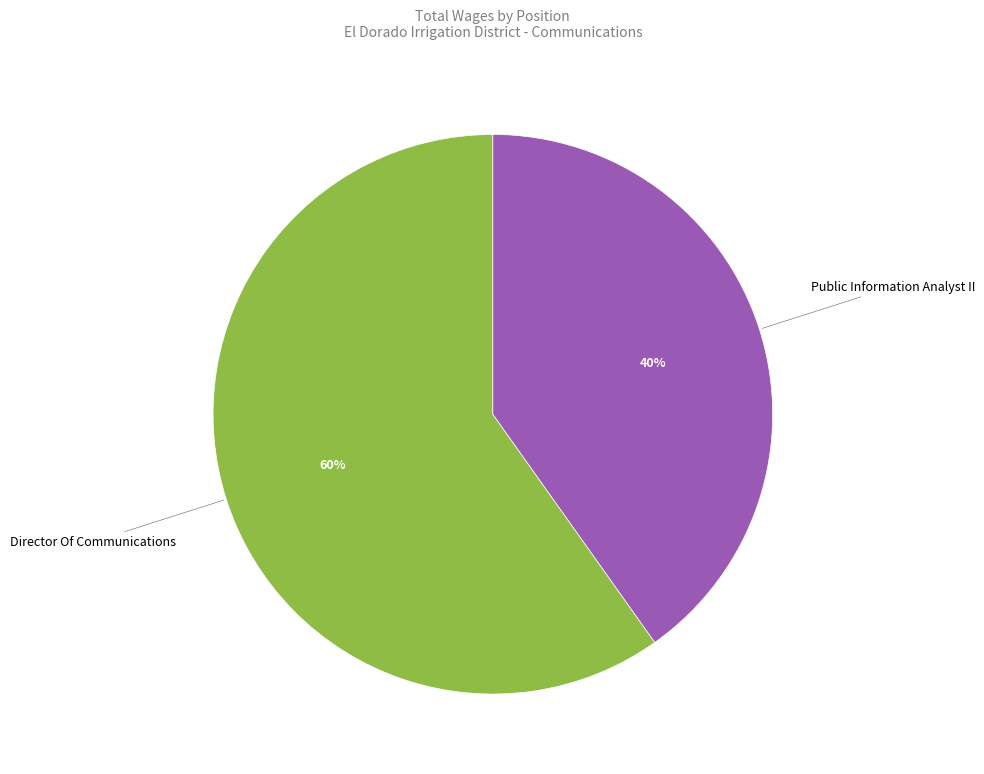

Is there a majority slice in this chart?

Yes